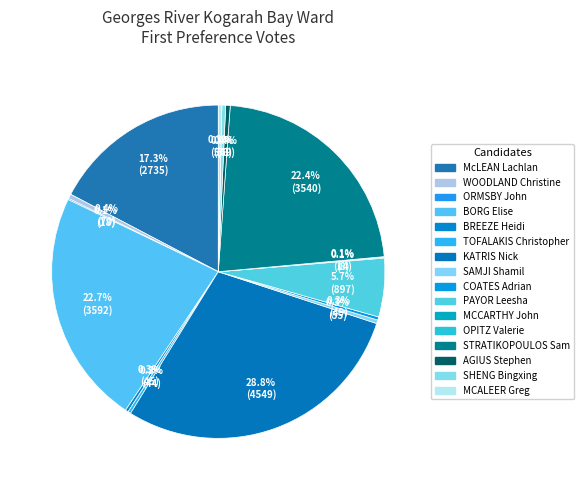

Is there any slice that represents more than half of the pie?

No